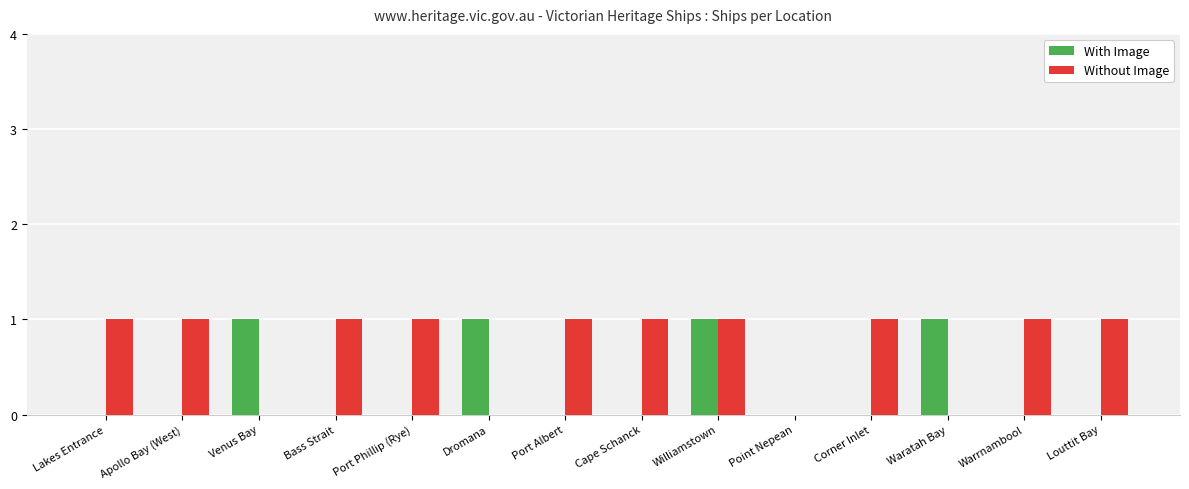

Is the value of Without Image at Port Phillip (Rye) greater than the value of With Image at Warrnambool?

Yes